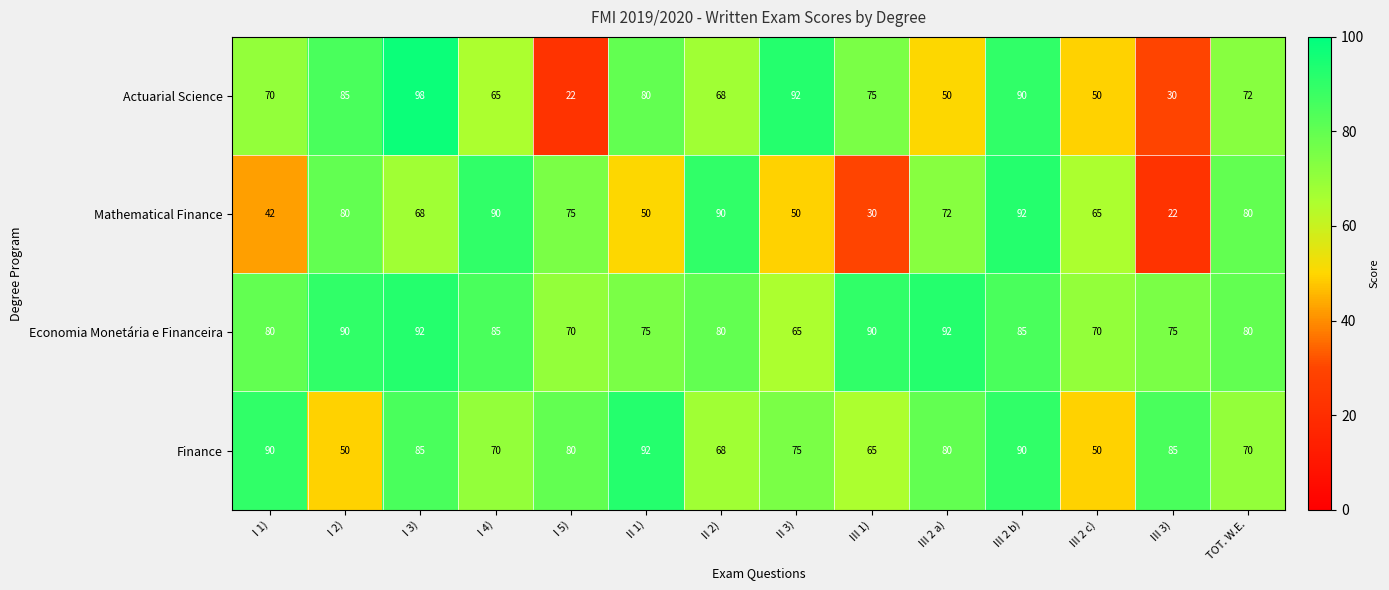

At how many categories does at least one series exceed 57?

14